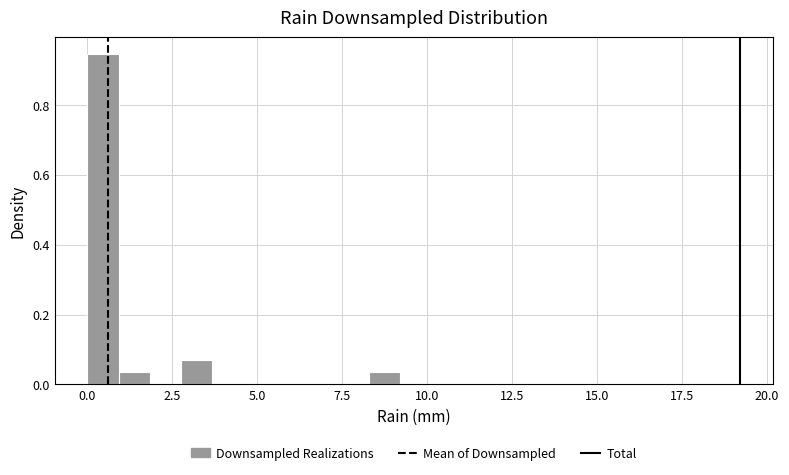

Around what value on the x-axis is the tallest bar? Give the approximate position of its centre, as read against the axis.

0.5